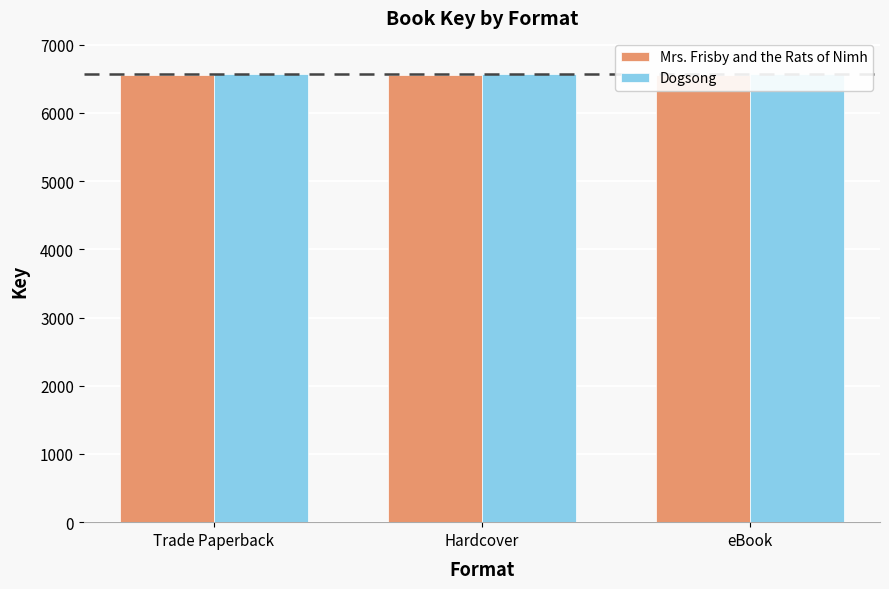

The Dogsong series shows 10490 at eBook. True or false?

False